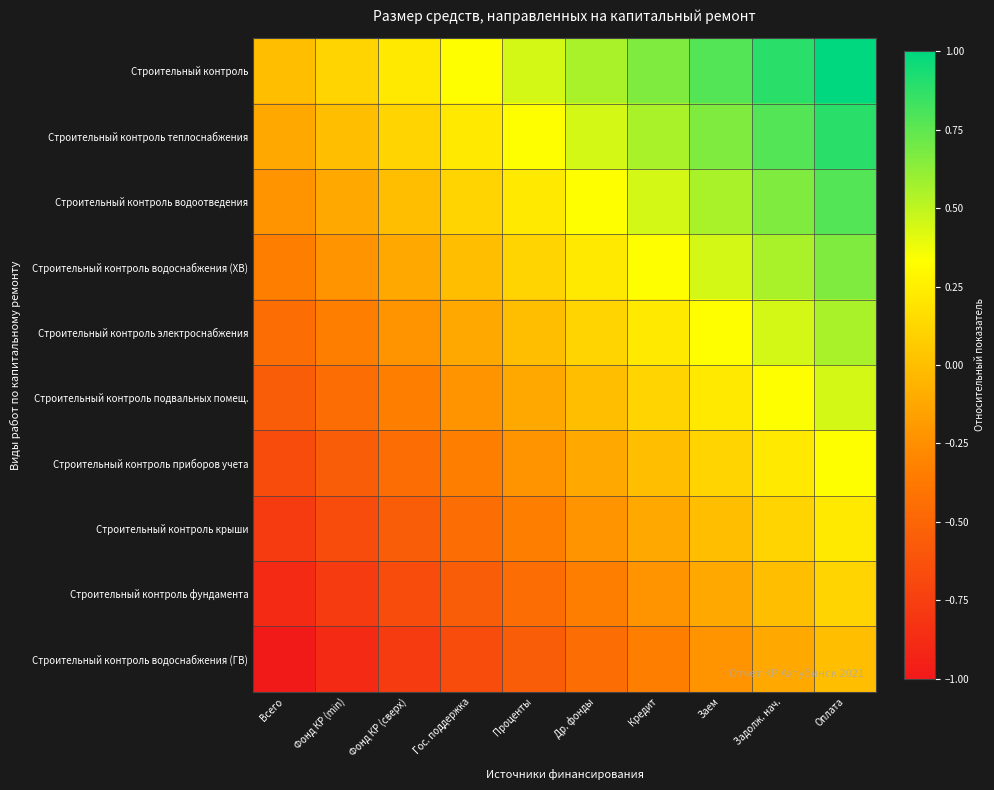

Reading left to right, list all the values displayed in this chart.

Строительный контроль: Всего=0.0	Фонд КР (min)=0.1	Фонд КР (сверх)=0.2	Гос. поддержка=0.3	Проценты=0.4	Др. фонды=0.6	Кредит=0.7	Заем=0.8	Задолж. нач.=0.9	Оплата=1.0
Строительный контроль теплоснабжения: Всего=-0.1	Фонд КР (min)=0.0	Фонд КР (сверх)=0.1	Гос. поддержка=0.2	Проценты=0.3	Др. фонды=0.4	Кредит=0.6	Заем=0.7	Задолж. нач.=0.8	Оплата=0.9
Строительный контроль водоотведения: Всего=-0.2	Фонд КР (min)=-0.1	Фонд КР (сверх)=0.0	Гос. поддержка=0.1	Проценты=0.2	Др. фонды=0.3	Кредит=0.4	Заем=0.6	Задолж. нач.=0.7	Оплата=0.8
Строительный контроль водоснабжения (ХВ): Всего=-0.3	Фонд КР (min)=-0.2	Фонд КР (сверх)=-0.1	Гос. поддержка=0.0	Проценты=0.1	Др. фонды=0.2	Кредит=0.3	Заем=0.4	Задолж. нач.=0.6	Оплата=0.7
Строительный контроль электроснабжения: Всего=-0.4	Фонд КР (min)=-0.3	Фонд КР (сверх)=-0.2	Гос. поддержка=-0.1	Проценты=0.0	Др. фонды=0.1	Кредит=0.2	Заем=0.3	Задолж. нач.=0.4	Оплата=0.6
Строительный контроль подвальных помещ.: Всего=-0.6	Фонд КР (min)=-0.4	Фонд КР (сверх)=-0.3	Гос. поддержка=-0.2	Проценты=-0.1	Др. фонды=0.0	Кредит=0.1	Заем=0.2	Задолж. нач.=0.3	Оплата=0.4
Строительный контроль приборов учета: Всего=-0.7	Фонд КР (min)=-0.6	Фонд КР (сверх)=-0.4	Гос. поддержка=-0.3	Проценты=-0.2	Др. фонды=-0.1	Кредит=0.0	Заем=0.1	Задолж. нач.=0.2	Оплата=0.3
Строительный контроль крыши: Всего=-0.8	Фонд КР (min)=-0.7	Фонд КР (сверх)=-0.6	Гос. поддержка=-0.4	Проценты=-0.3	Др. фонды=-0.2	Кредит=-0.1	Заем=0.0	Задолж. нач.=0.1	Оплата=0.2
Строительный контроль фундамента: Всего=-0.9	Фонд КР (min)=-0.8	Фонд КР (сверх)=-0.7	Гос. поддержка=-0.6	Проценты=-0.4	Др. фонды=-0.3	Кредит=-0.2	Заем=-0.1	Задолж. нач.=0.0	Оплата=0.1
Строительный контроль водоснабжения (ГВ): Всего=-1.0	Фонд КР (min)=-0.9	Фонд КР (сверх)=-0.8	Гос. поддержка=-0.7	Проценты=-0.6	Др. фонды=-0.4	Кредит=-0.3	Заем=-0.2	Задолж. нач.=-0.1	Оплата=0.0